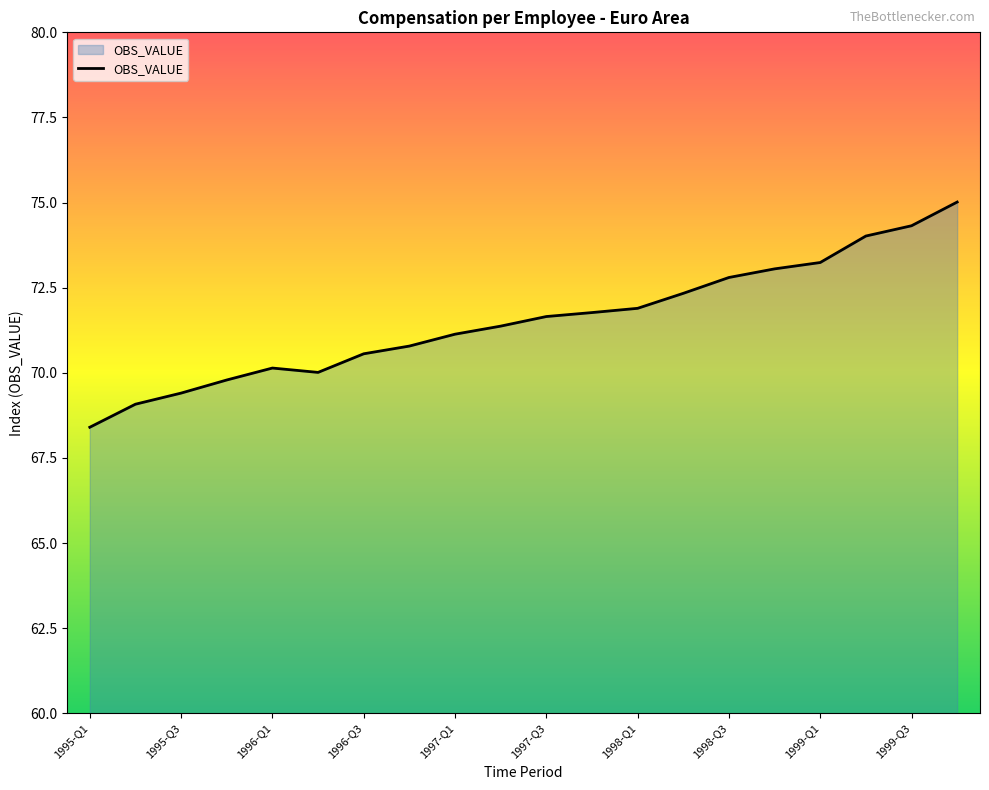

What is the minimum value shown in the chart?

68.4